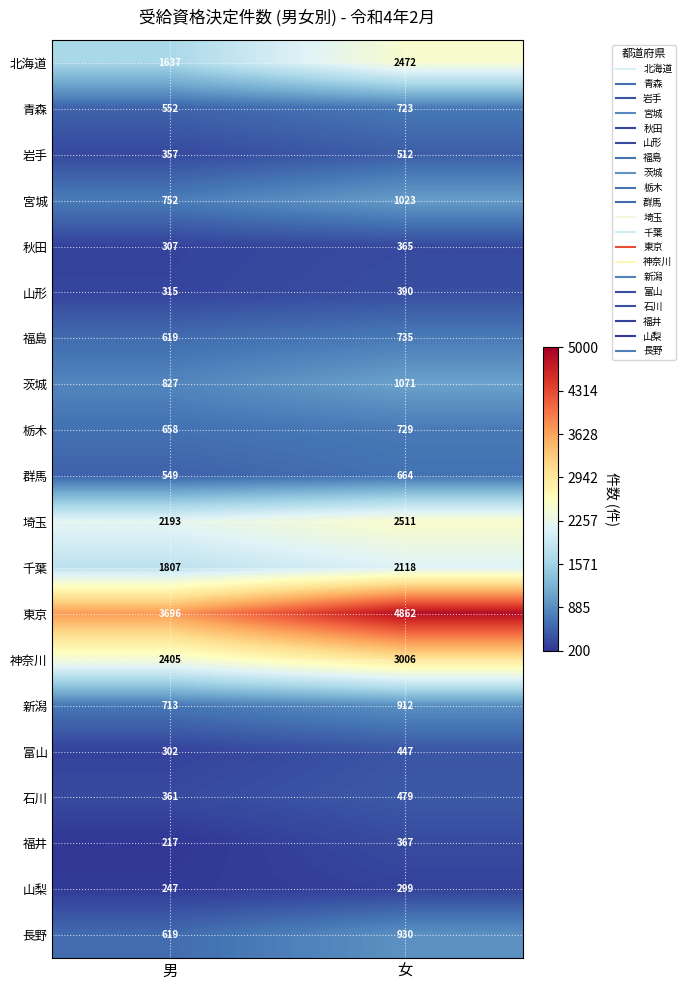

What is the sum of the 福井 values at 男 and 女?

584